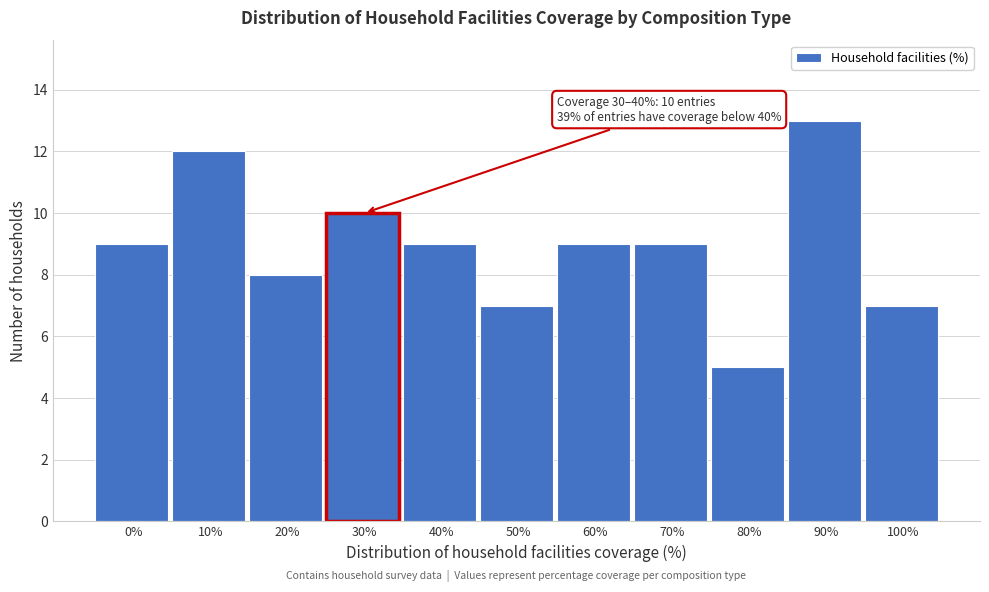

Reading left to right, extract all data points from this chart.

0%=9	10%=12	20%=8	30%=10	40%=9	50%=7	60%=9	70%=9	80%=5	90%=13	100%=7